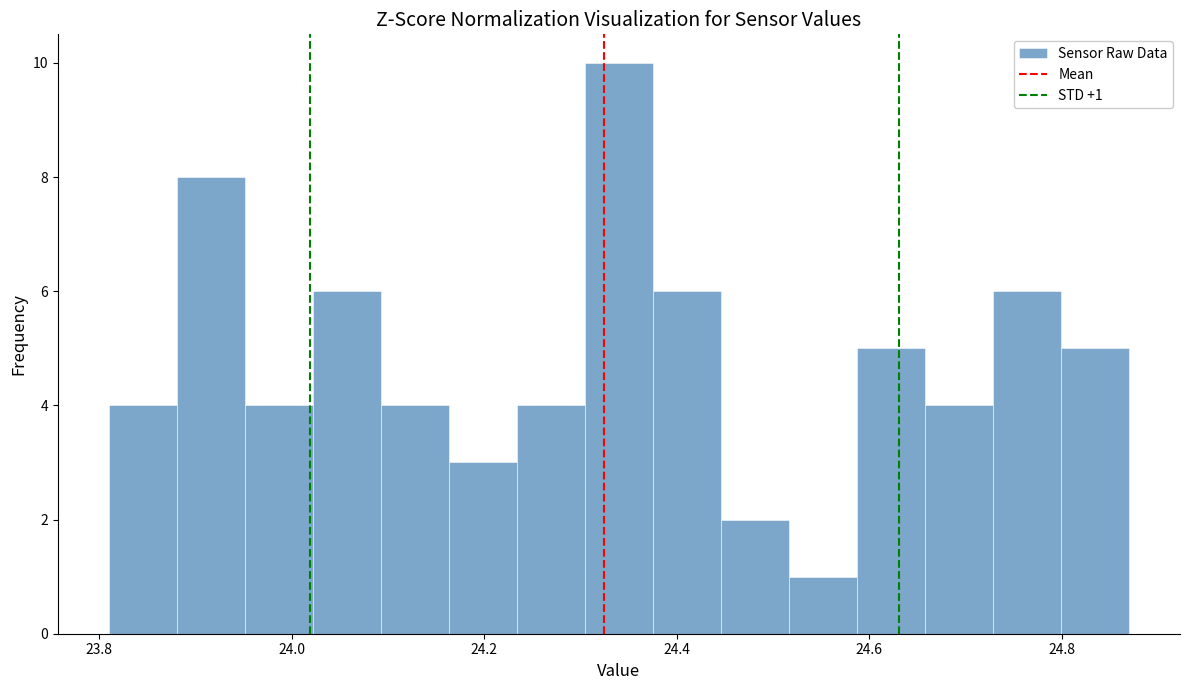

Around what value on the x-axis is the tallest bar? Give the approximate position of its centre, as read against the axis.

24.34